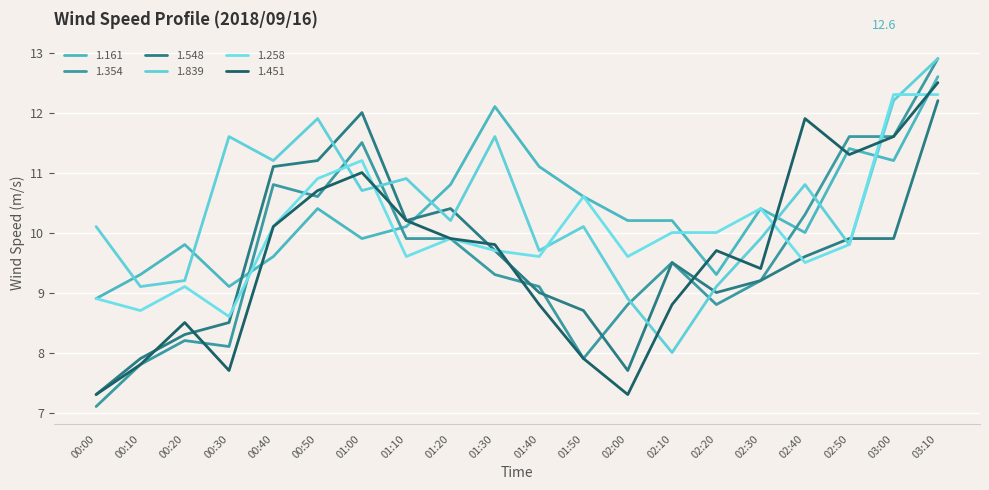

Between which two adjacent categories do 1.451 and 1.548 first intersect?

00:10 and 00:20